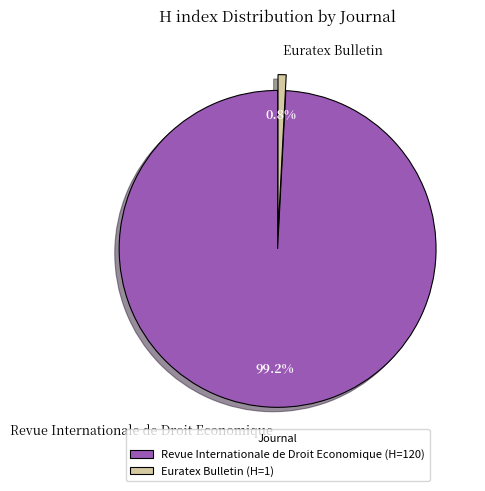

What is the total percentage of Euratex Bulletin and Revue Internationale de Droit Economique?

100.0%